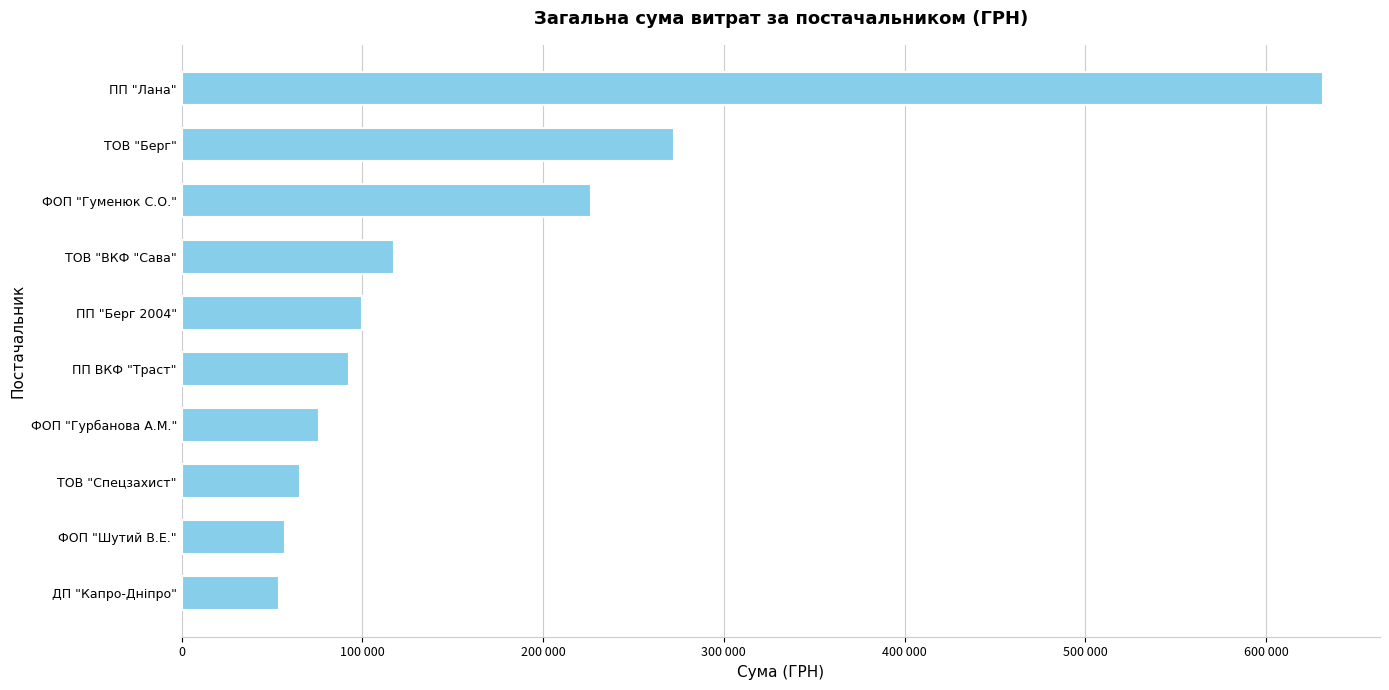

Are the bars horizontal?

Yes